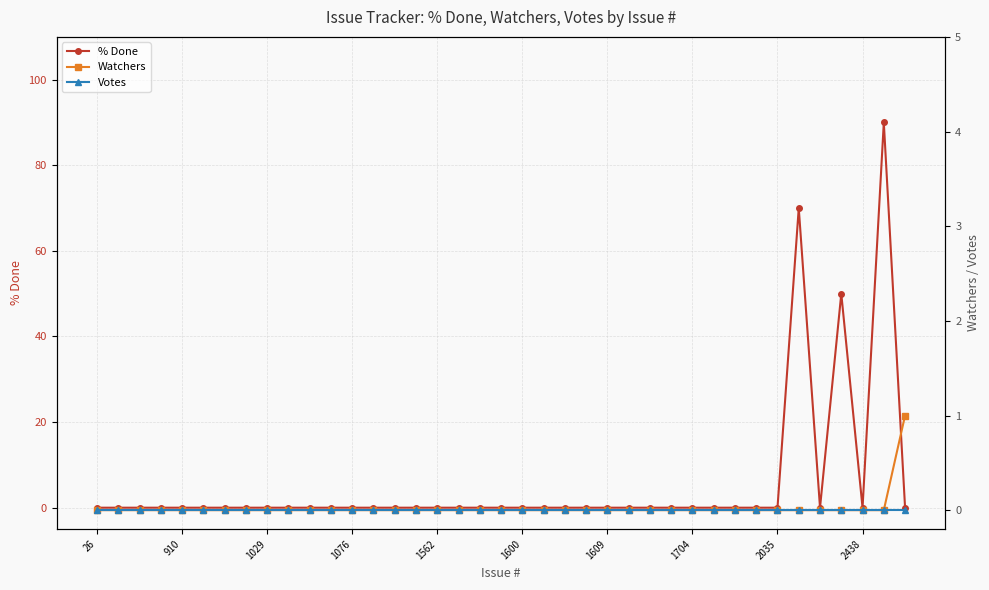

Count the number of data series in this chart.

3